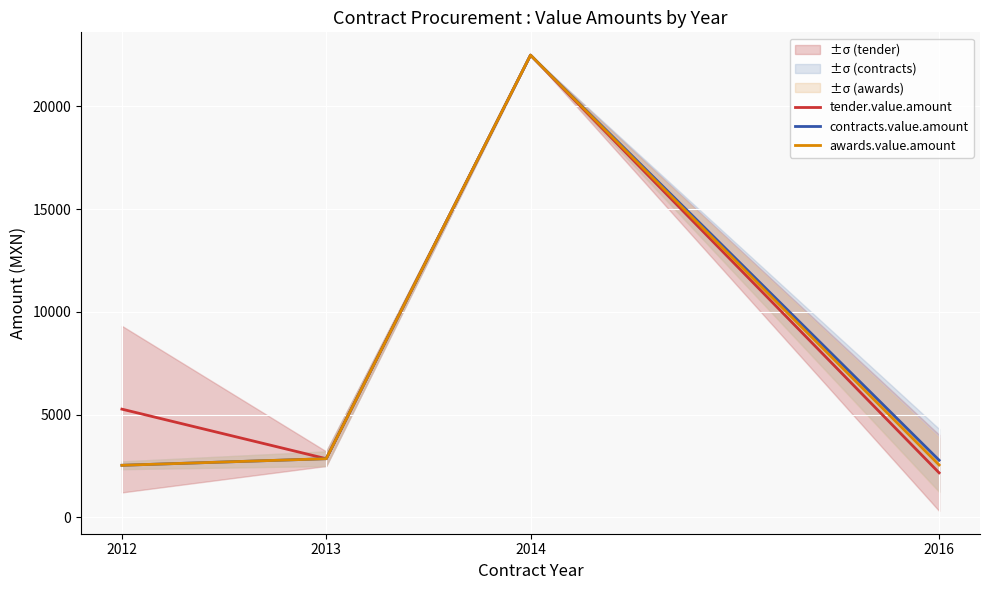

How many data points in tender.value.amount are above 5266?

2